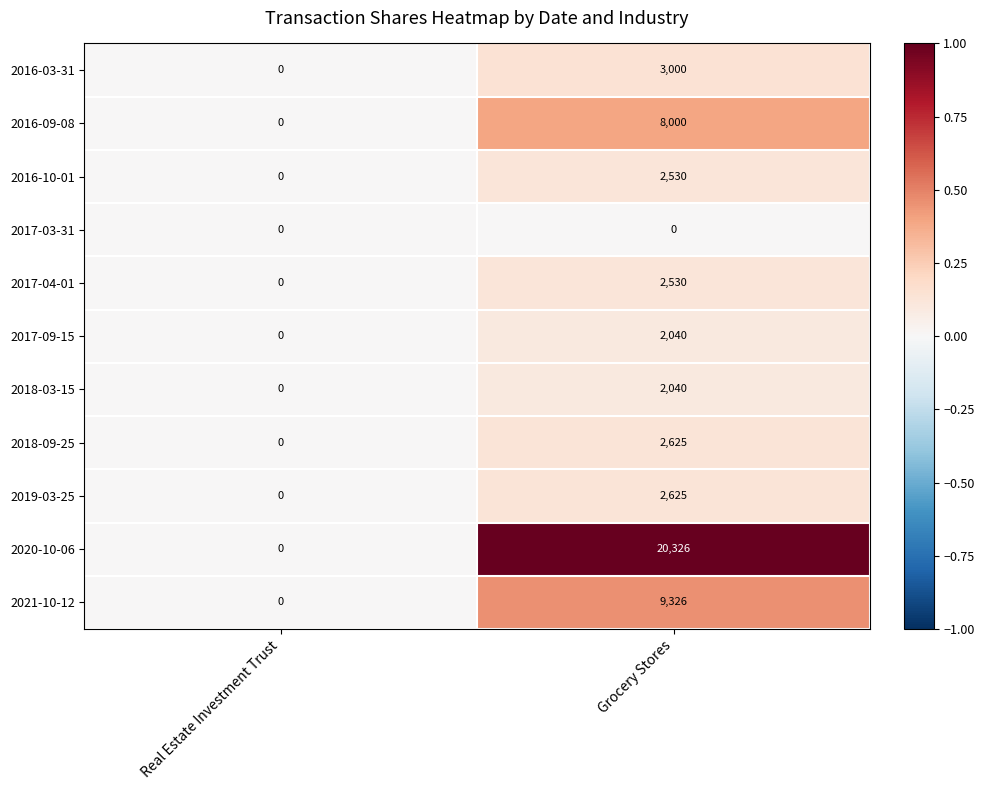

Reading left to right, what are all the values shown in this chart?

2016-03-31: 0	3000
2016-09-08: 0	8000
2016-10-01: 0	2530
2017-03-31: 0	0
2017-04-01: 0	2530
2017-09-15: 0	2040
2018-03-15: 0	2040
2018-09-25: 0	2625
2019-03-25: 0	2625
2020-10-06: 0	20326
2021-10-12: 0	9326